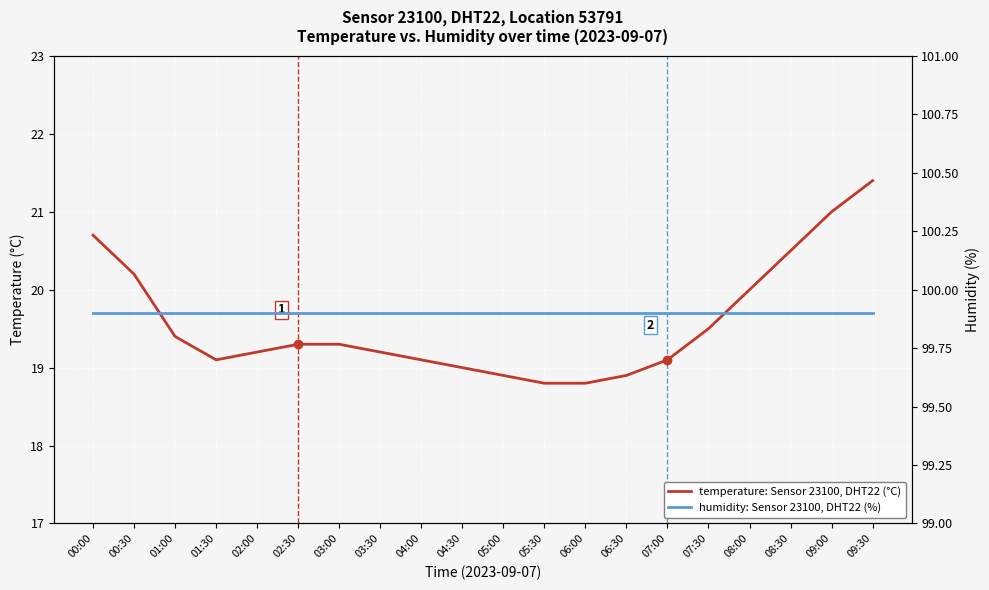

Rank the series by their average value, from highest to lowest.

humidity: Sensor 23100, DHT22 (%), temperature: Sensor 23100, DHT22 (°C)